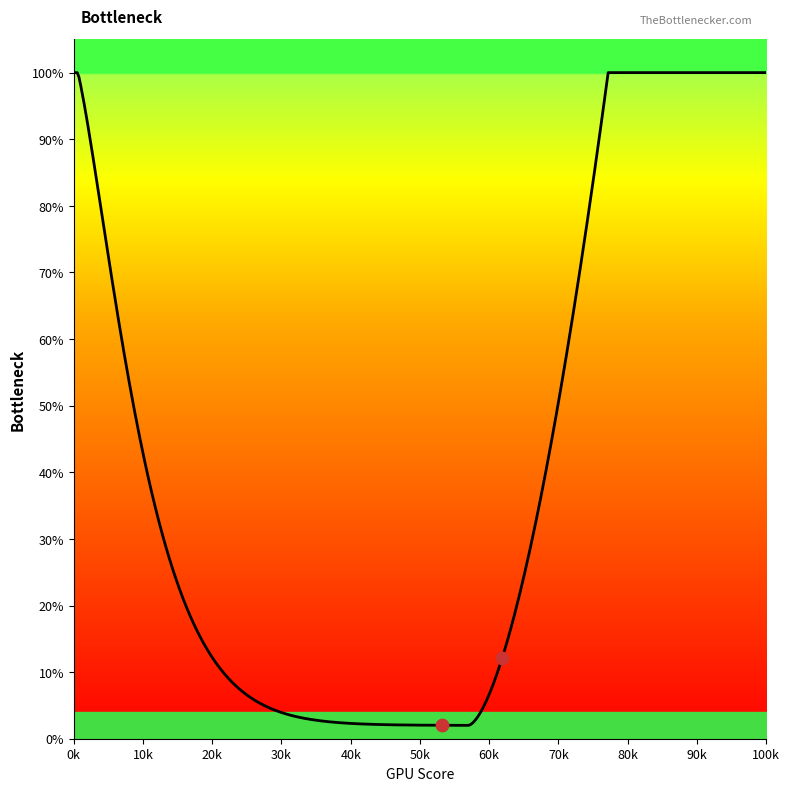

Does the chart have visible grid lines?

No